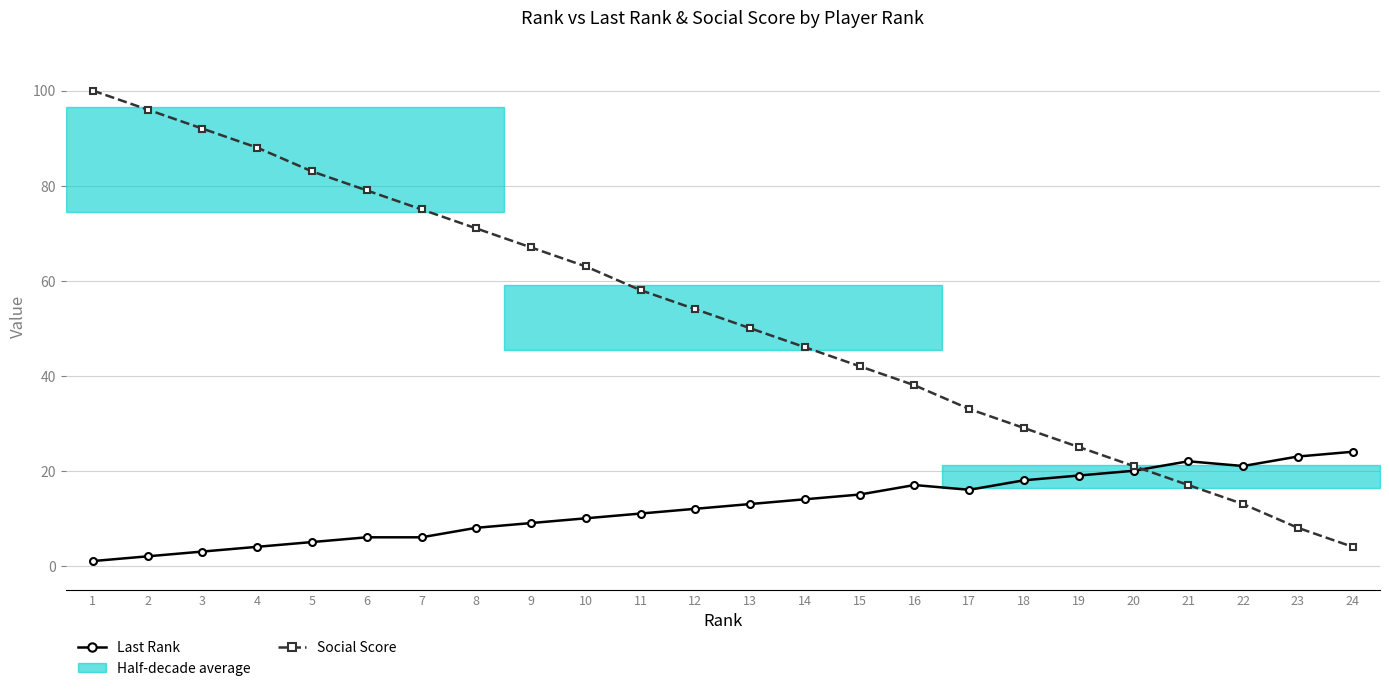

Which series ends up on top after the final intersection of Last Rank and Social Score?

Last Rank